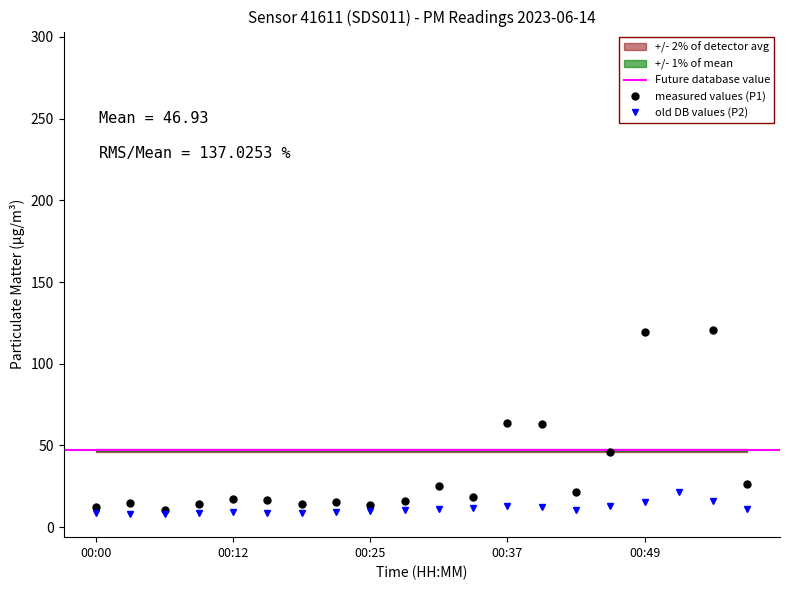

Which series has the widest spread of values?

P1